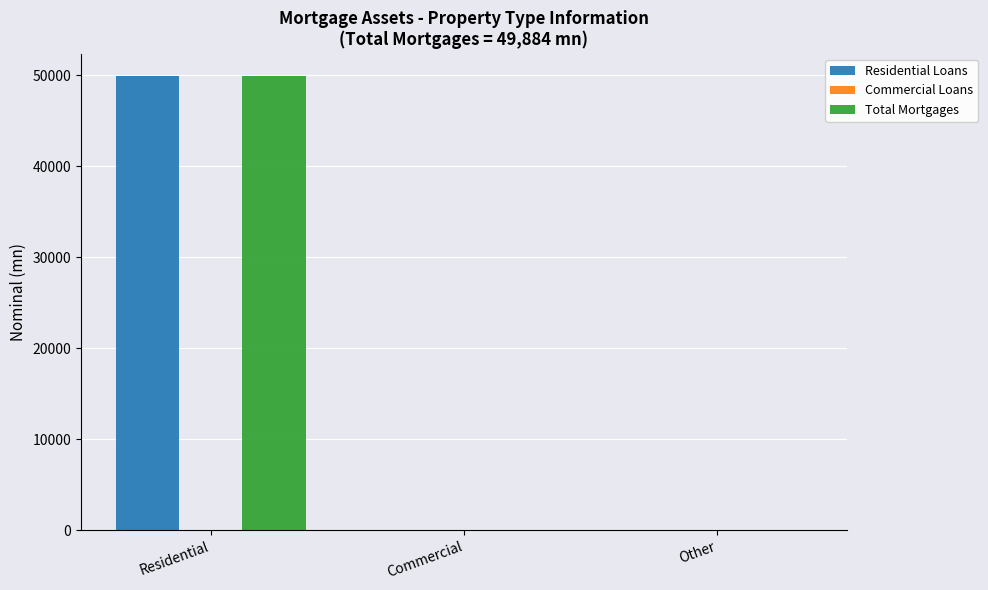

What is the greatest value displayed?

49884